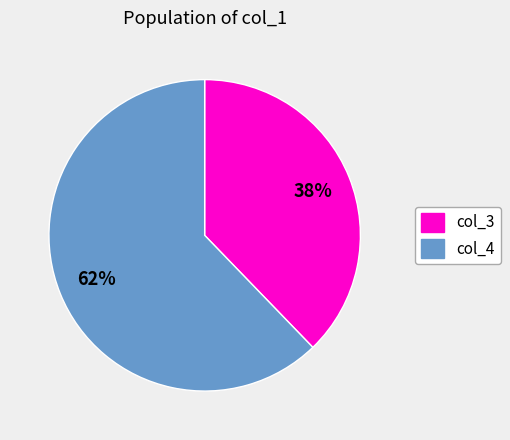

What is the largest slice in the pie chart?

col_4